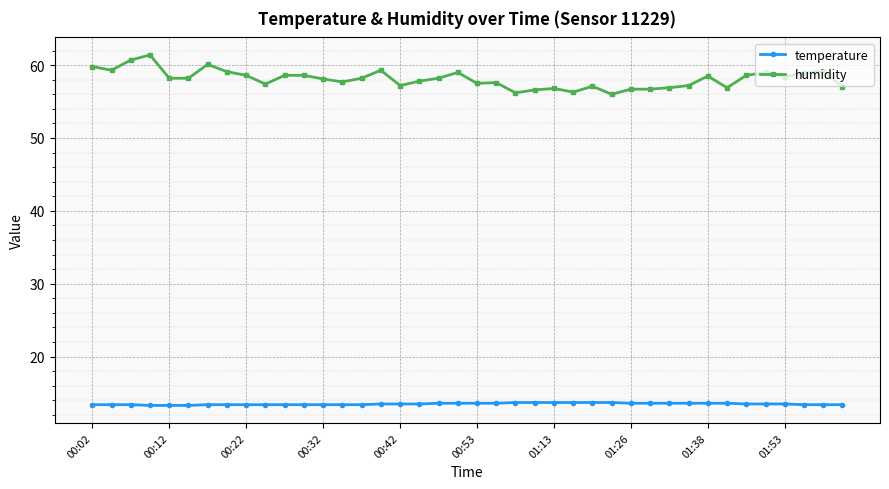

What is the value of the temperature point at the 31st from the left?

13.6